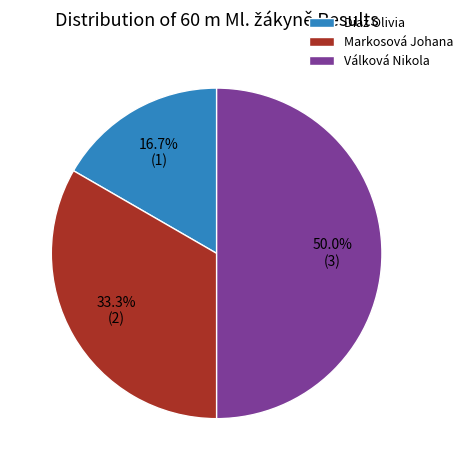

True or false: Diaz Olivia accounts for 6% of the total.

False